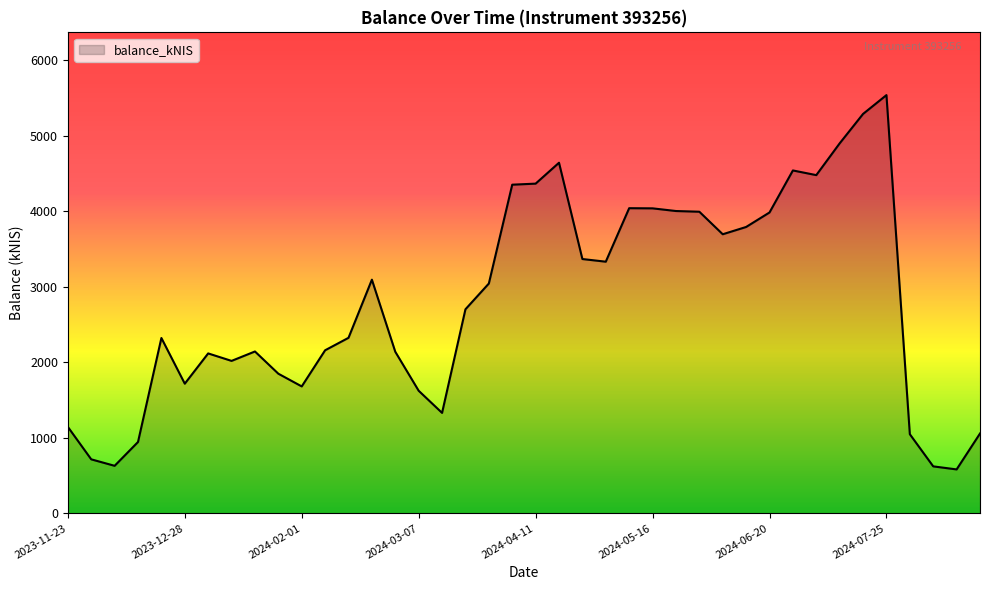

What is the minimum value shown in the chart?

582.3